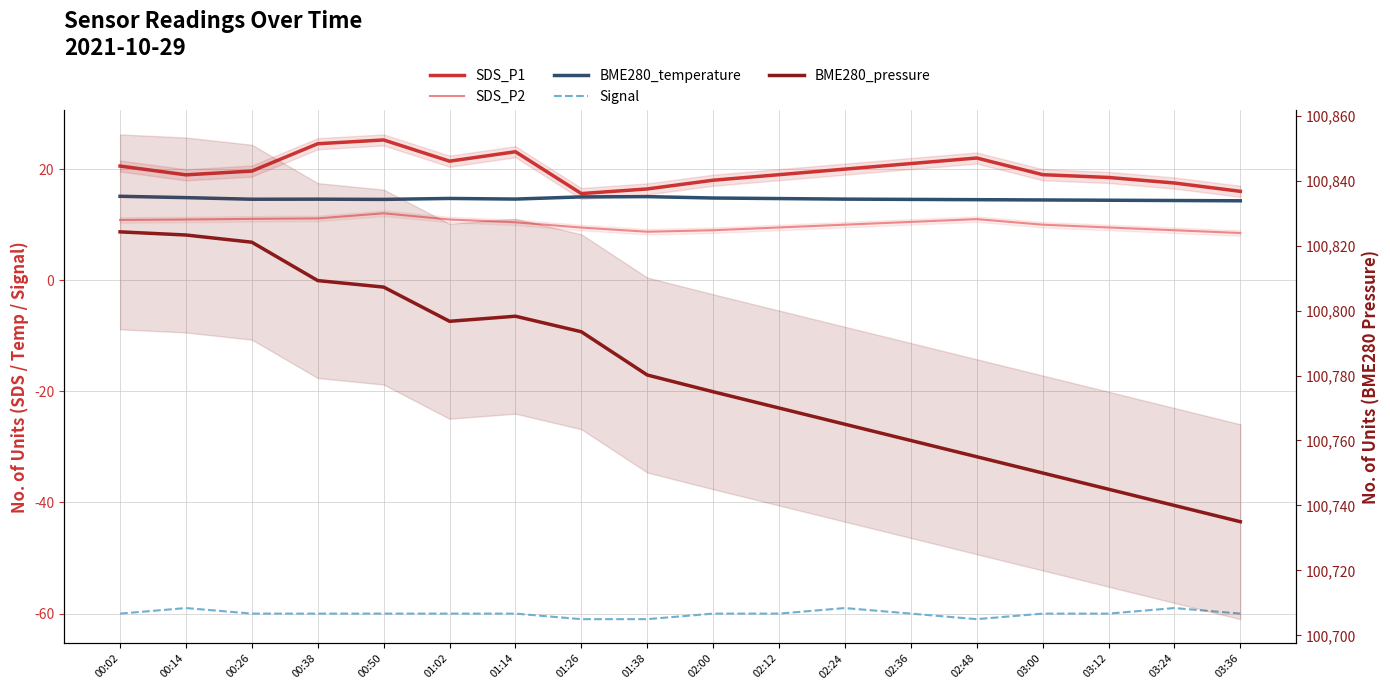

What is the minimum value for SDS_P1?

15.6